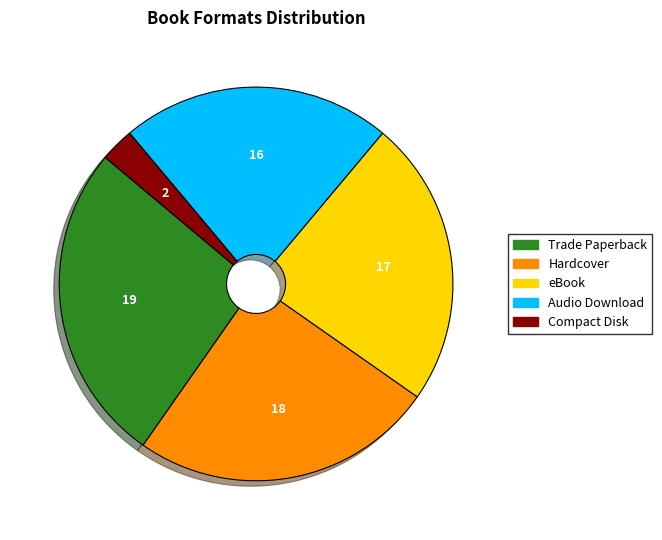

Is it true that Compact Disk is 3% of the pie?

True